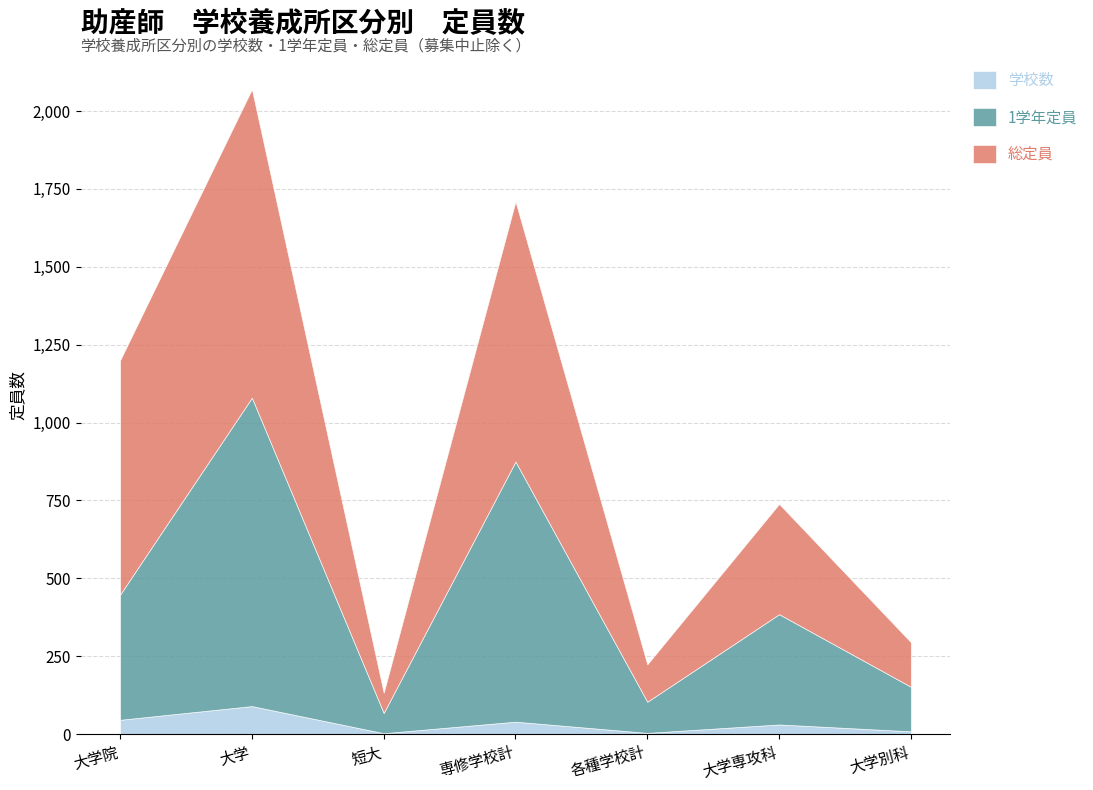

Reading left to right, extract all data points from this chart.

学校数: 大学院=46	大学=90	短大=3	専修学校計=40	各種学校計=4	大学専攻科=31	大学別科=9
1学年定員: 大学院=402	大学=990	短大=65	専修学校計=835	各種学校計=100	大学専攻科=354	大学別科=143
総定員: 大学院=752	大学=990	短大=65	専修学校計=835	各種学校計=120	大学専攻科=354	大学別科=143